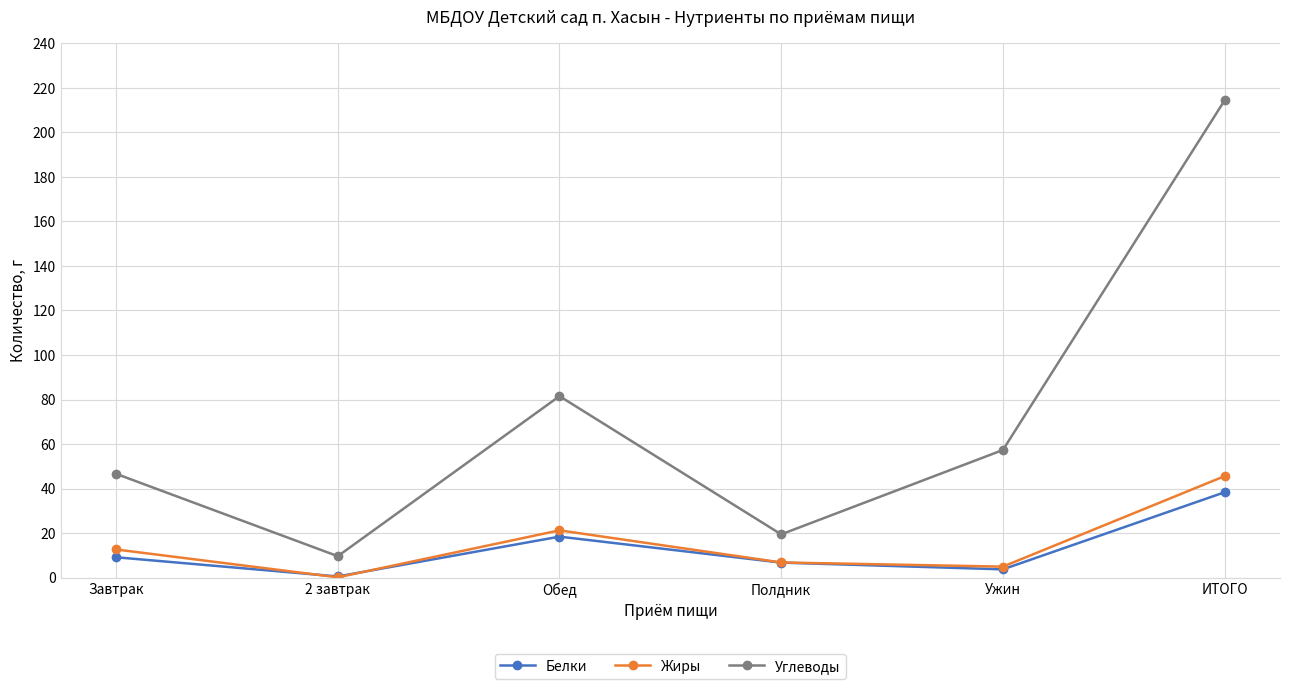

True or false: Углеводы and Жиры intersect in this chart.

False